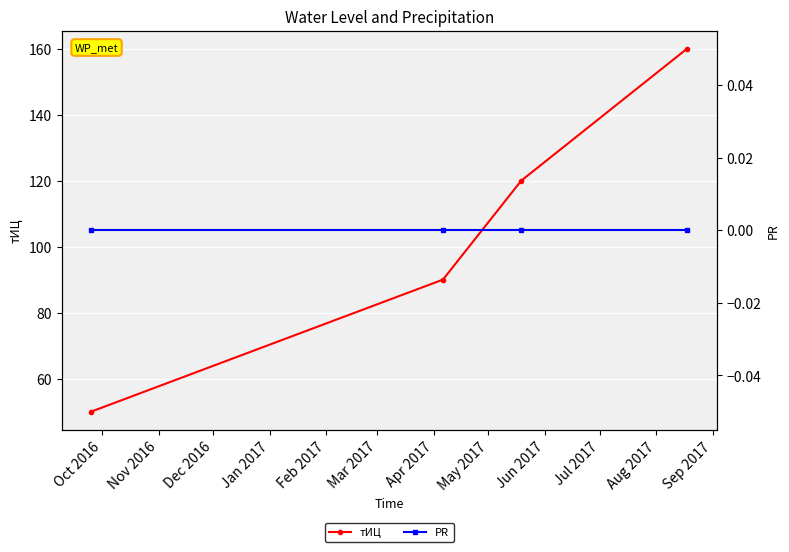

What is the value of the тИЦ point at the 1st from the left?

50